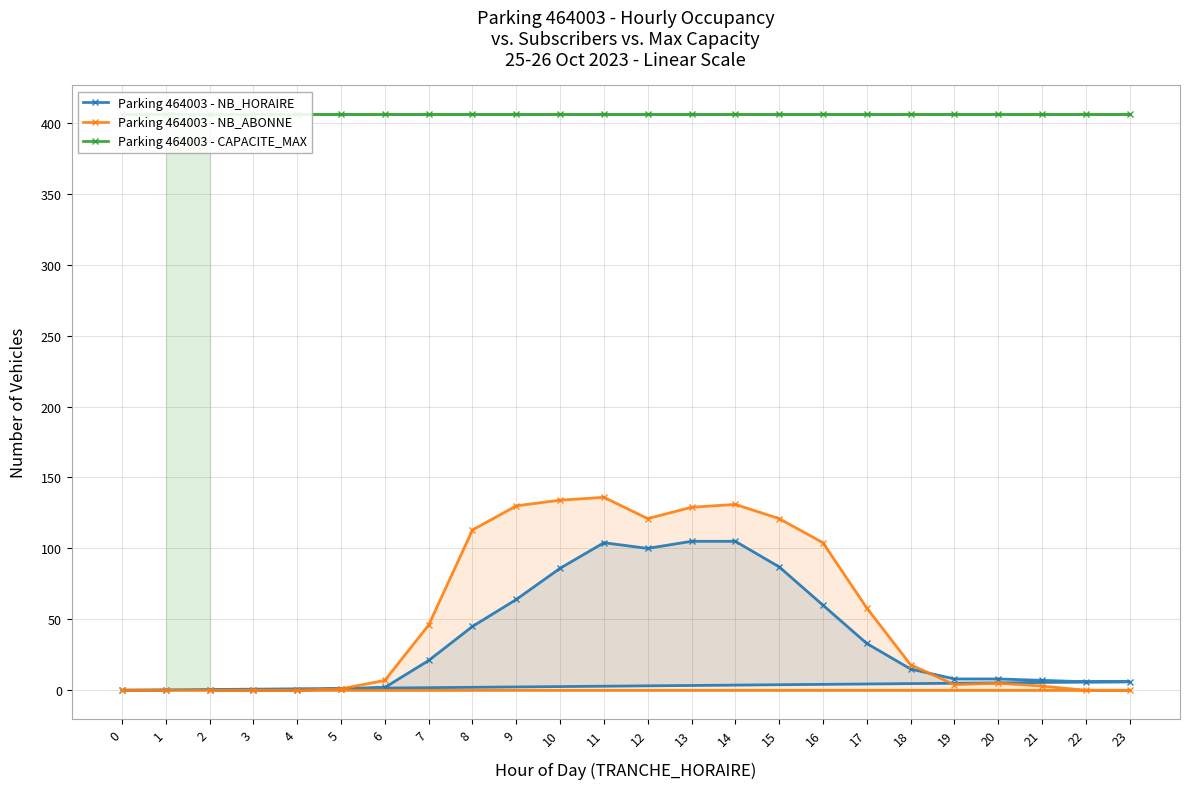

Is this an area chart (filled region under the line)?

No